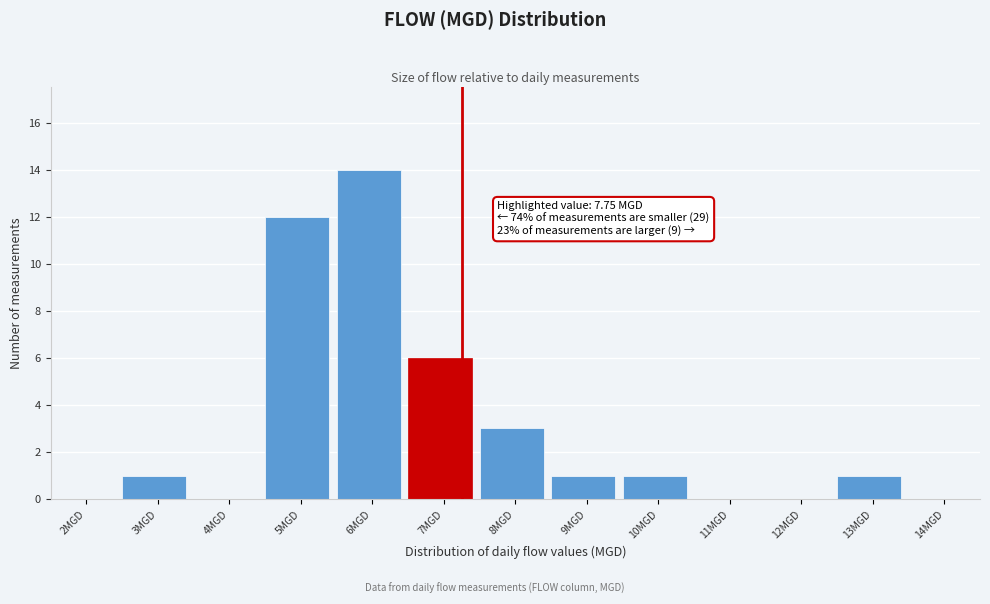

Reading left to right, extract all data points from this chart.

2MGD=0	3MGD=1	4MGD=0	5MGD=12	6MGD=14	7MGD=6	8MGD=3	9MGD=1	10MGD=1	11MGD=0	12MGD=0	13MGD=1	14MGD=0